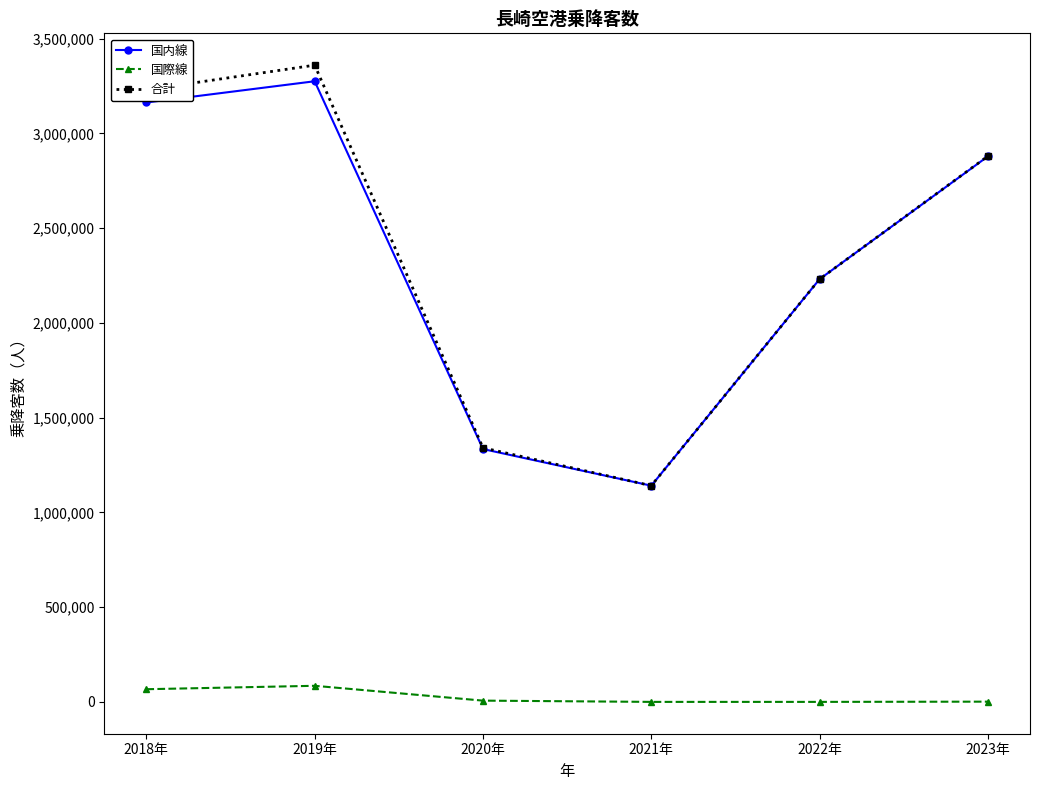

How many values in the 国際線 series are below 6619?

3